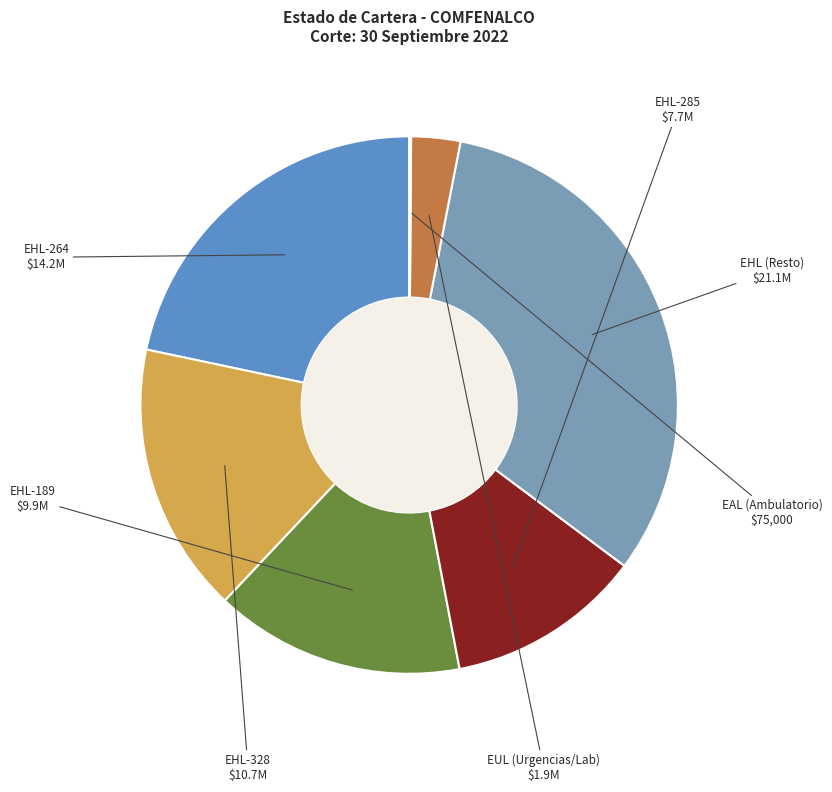

Is it true that EHL-285 is 22% of the pie?

False